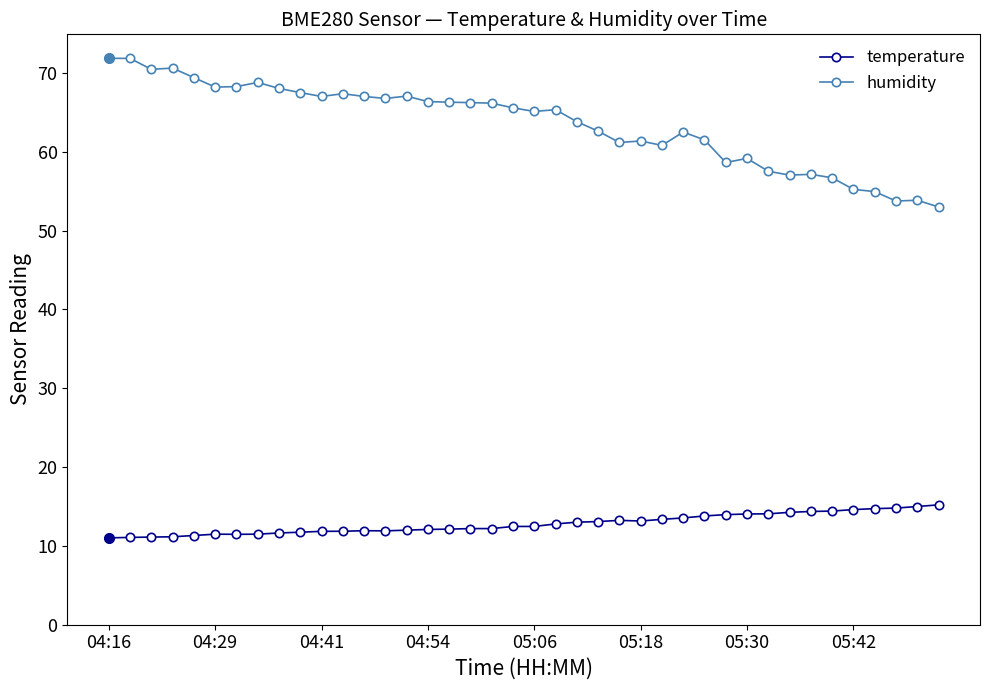

What is the minimum value for temperature?

11.0